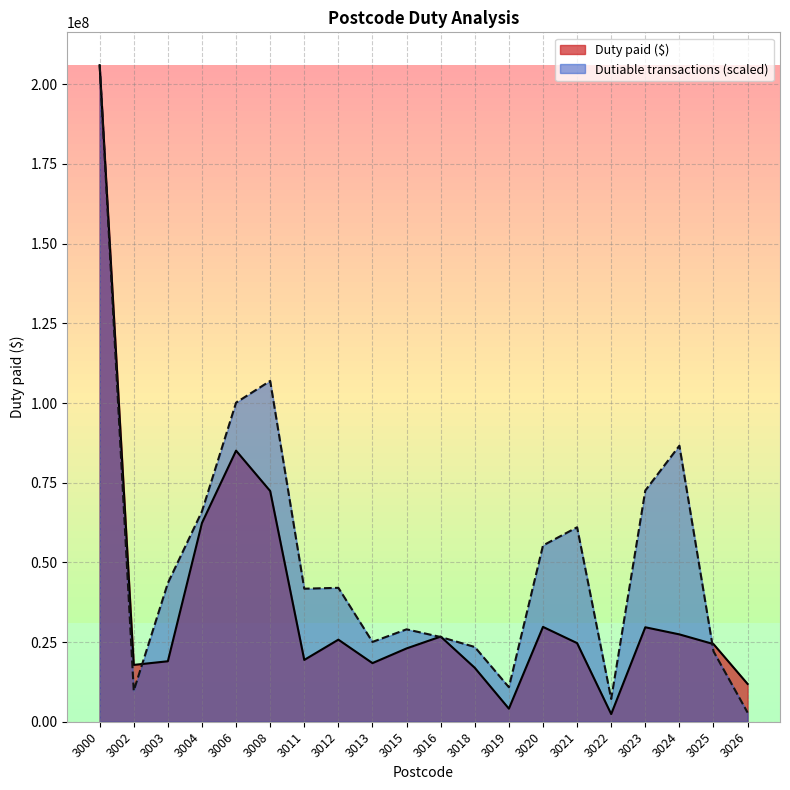

The value of Dutiable transactions at 3008 is 106927820.4. True or false?

True